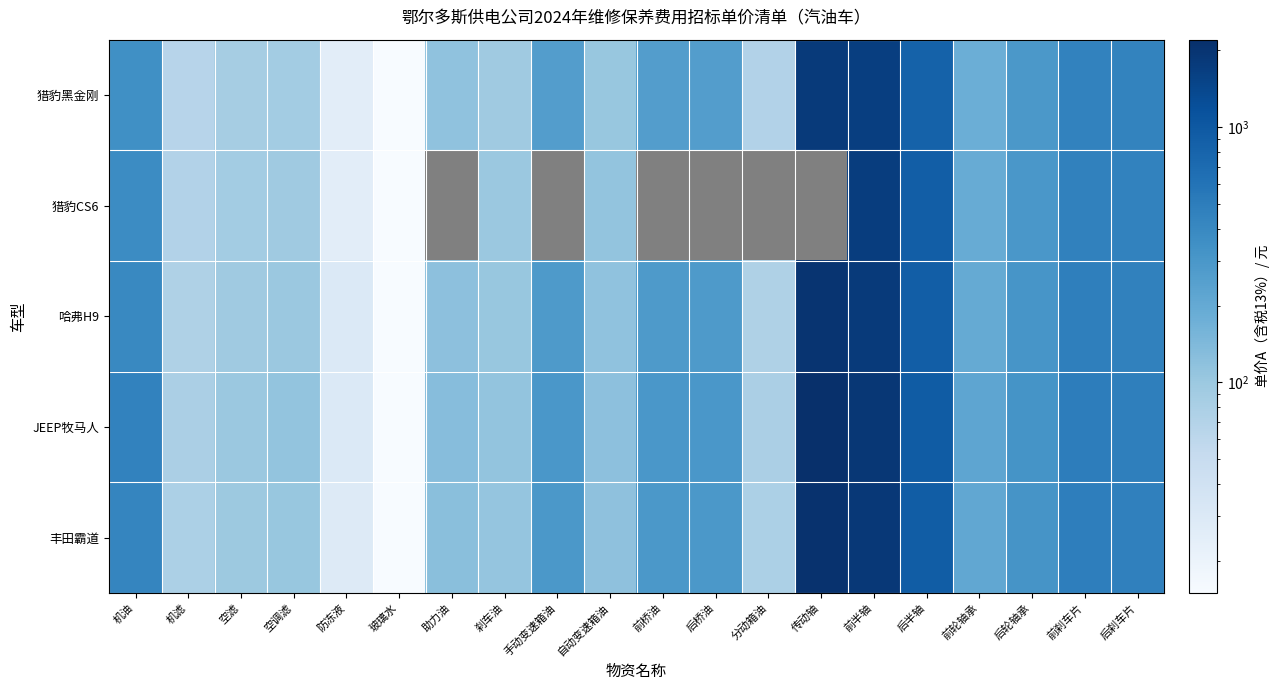

How many data points in 丰田霸道 are above 290?

7